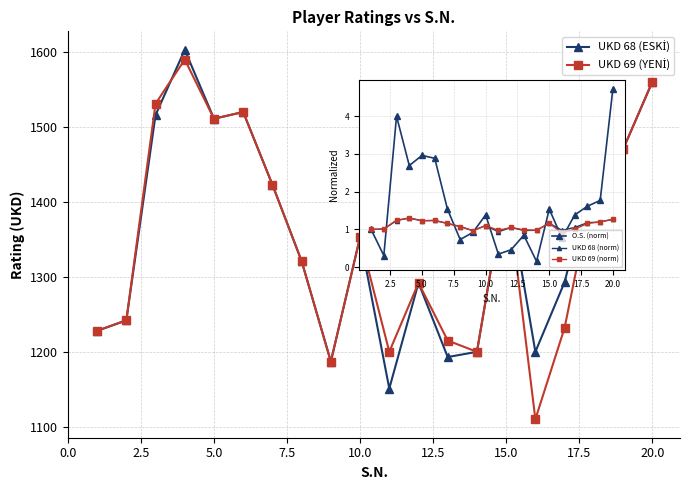

What is the highest value of the UKD 68 (norm) series?

1.3